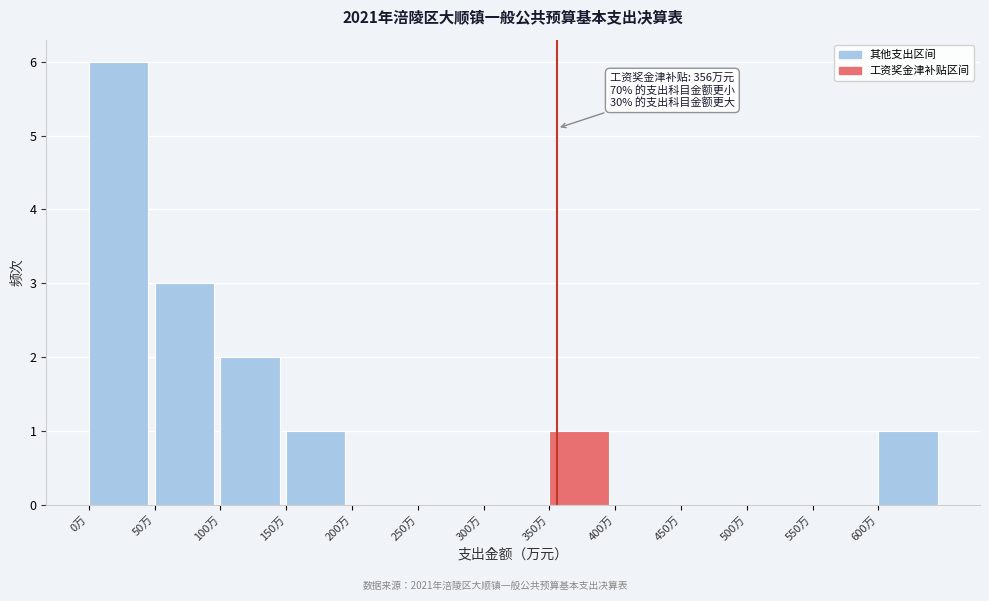

Which range on the x-axis has the tallest bar?

0 to 50